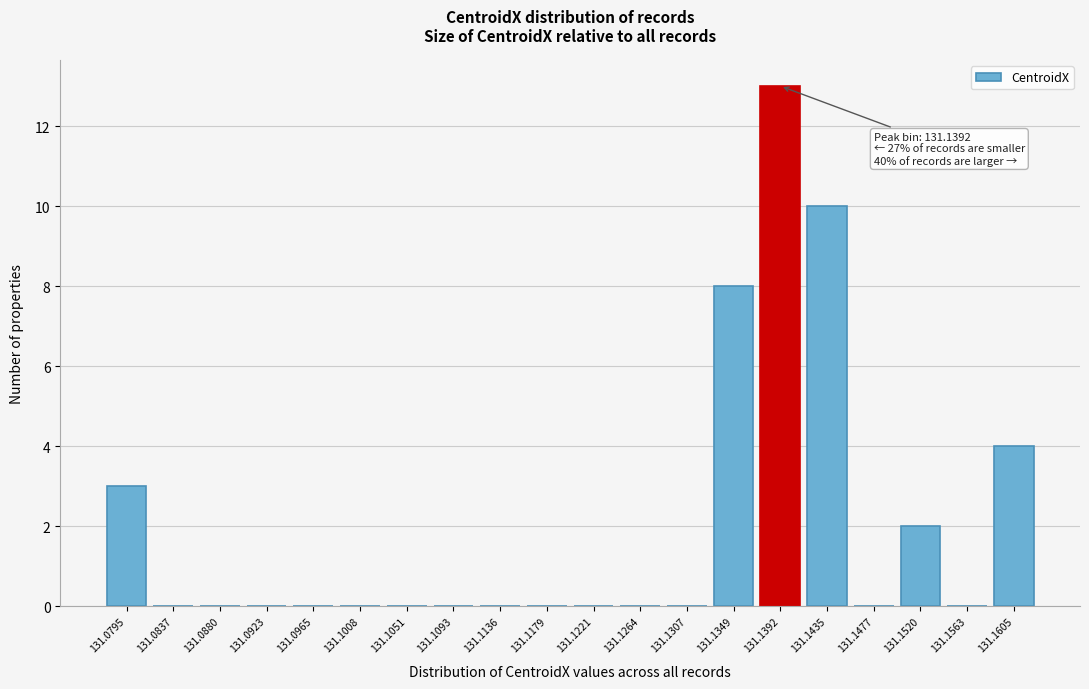

Reading left to right, transcribe all the data shown in this chart.

131.0795=3	131.0837=0	131.0880=0	131.0923=0	131.0965=0	131.1008=0	131.1051=0	131.1093=0	131.1136=0	131.1179=0	131.1221=0	131.1264=0	131.1307=0	131.1349=8	131.1392=13	131.1435=10	131.1477=0	131.1520=2	131.1563=0	131.1605=4